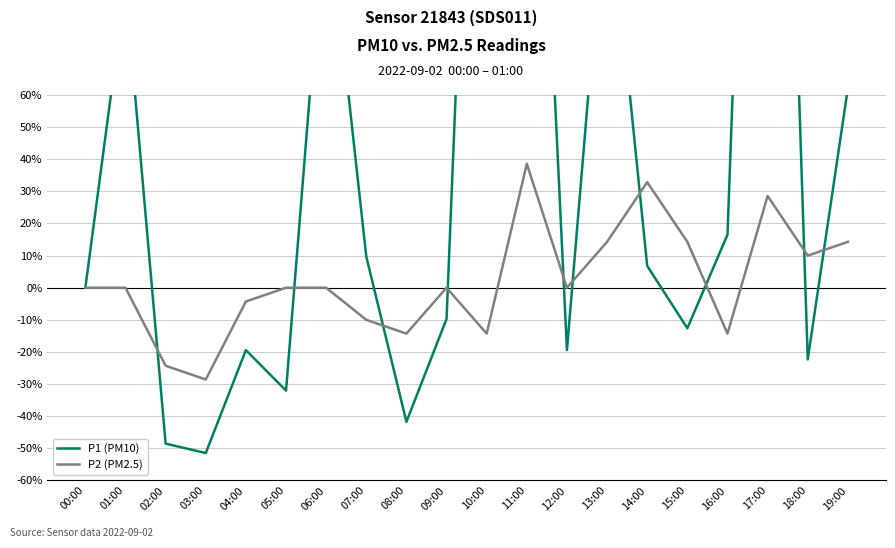

True or false: P2 (PM2.5) and P1 (PM10) cross at least once.

True